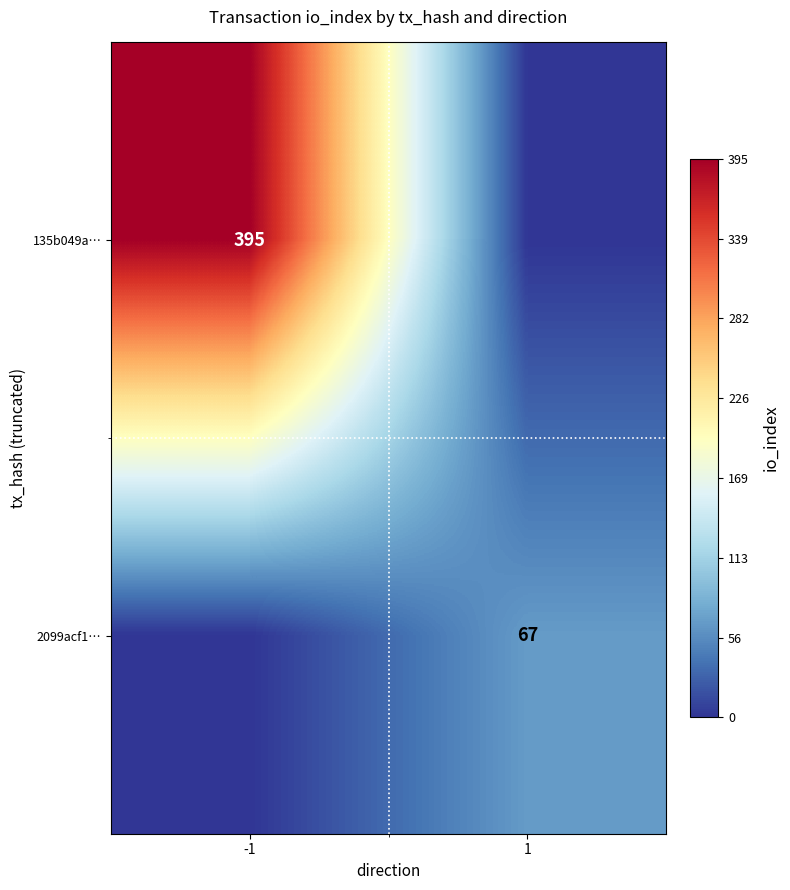

True or false: 2099acf1… has a value of 30 at 1.

False